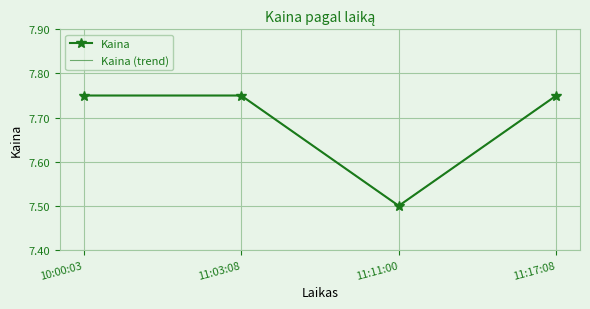

What are all the series names shown in the legend?

Kaina, Kaina (trend)